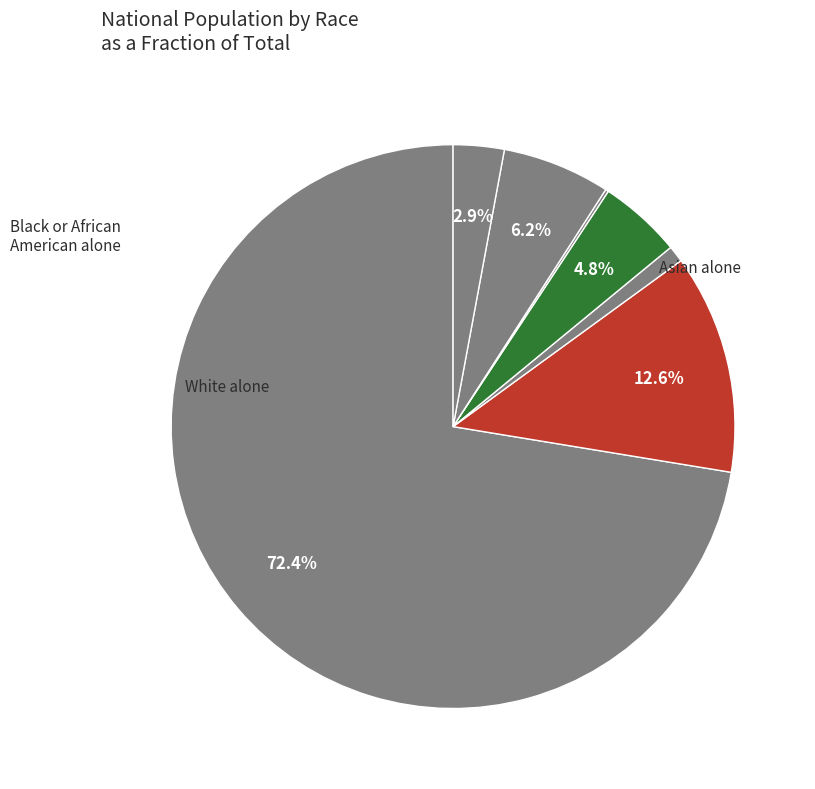

Which slice represents more than half of the pie?

White alone